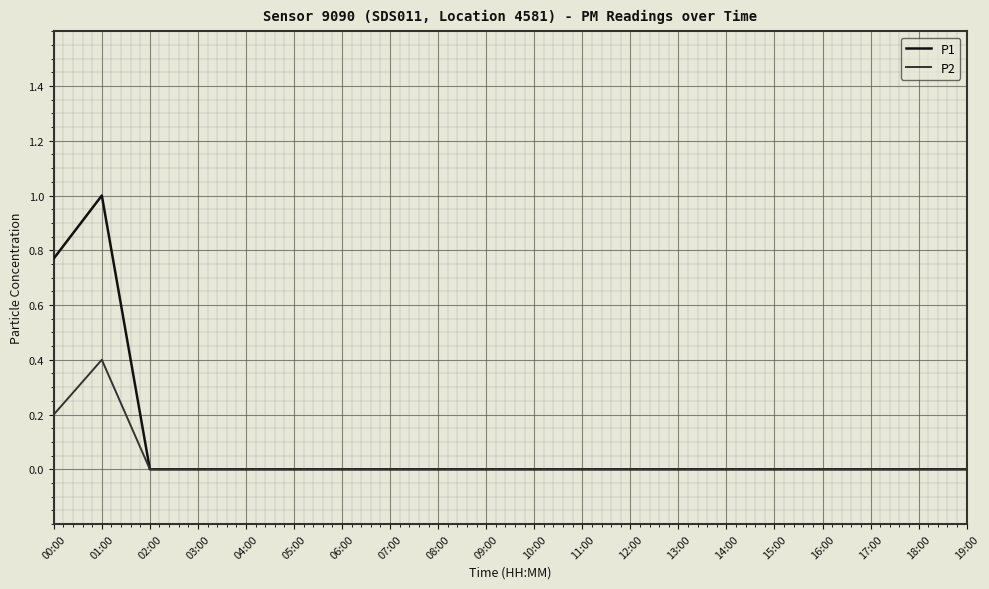

What position from the right is 12:00?

8